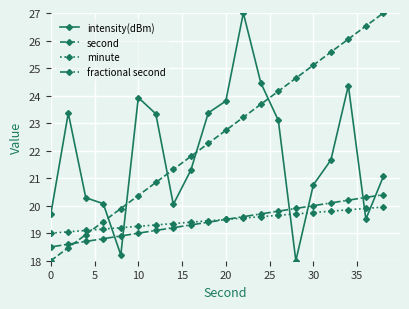

What is the minimum value for second?

18.0